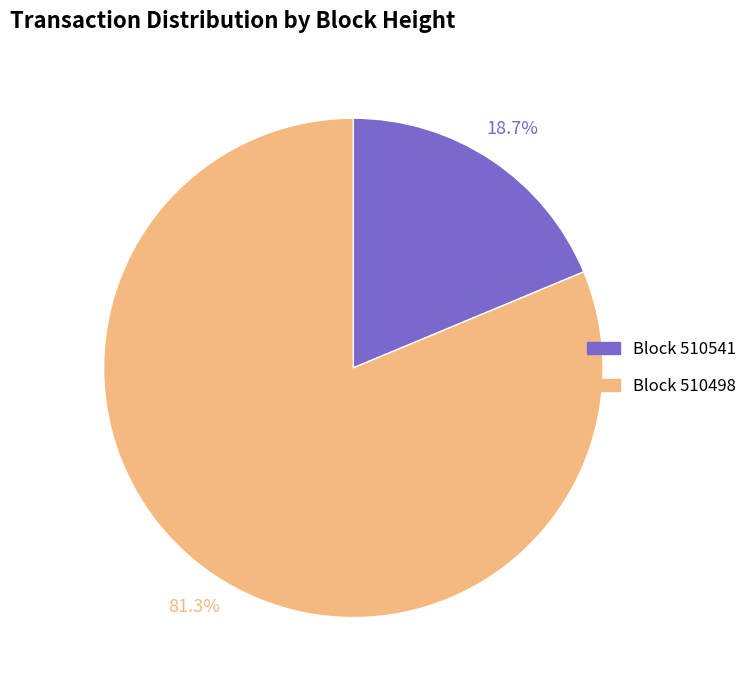

Does any single category account for the majority?

Yes